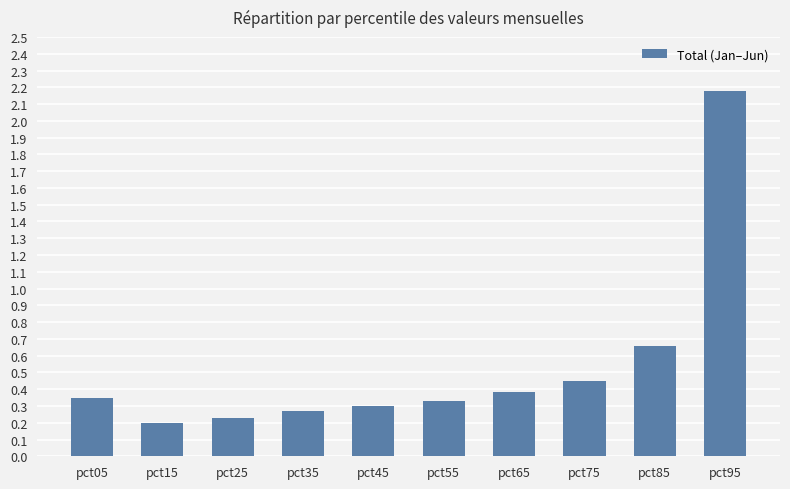

What is the sum of the values at pct45 and pct05?

0.6